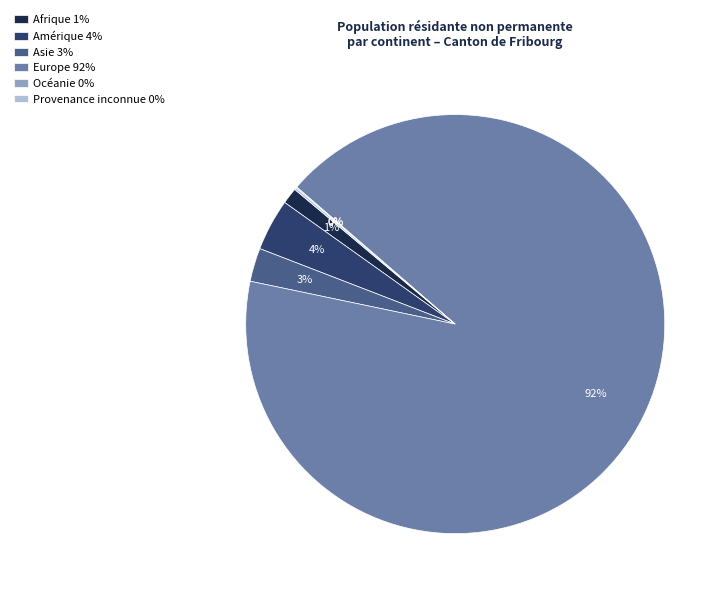

Which slice is the largest?

Europe